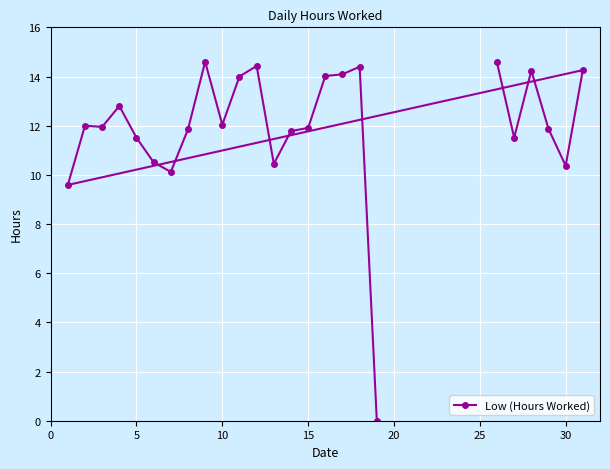

True or false: the data shows 11.5 at 5.

True